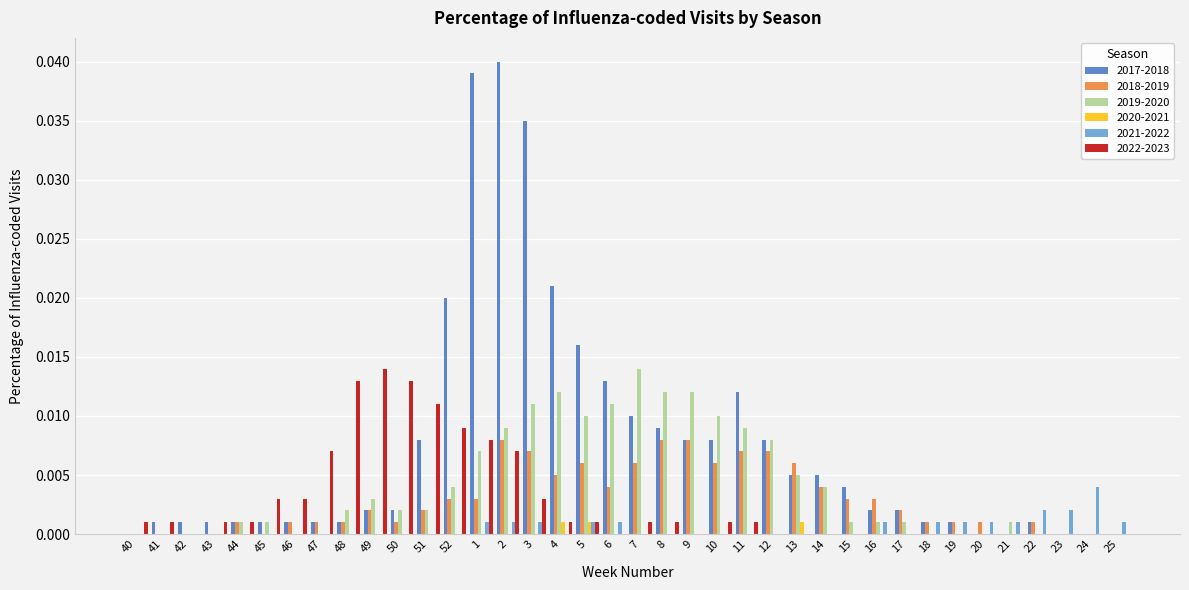

The 2022-2023 series shows 0.0 at 40. True or false?

True